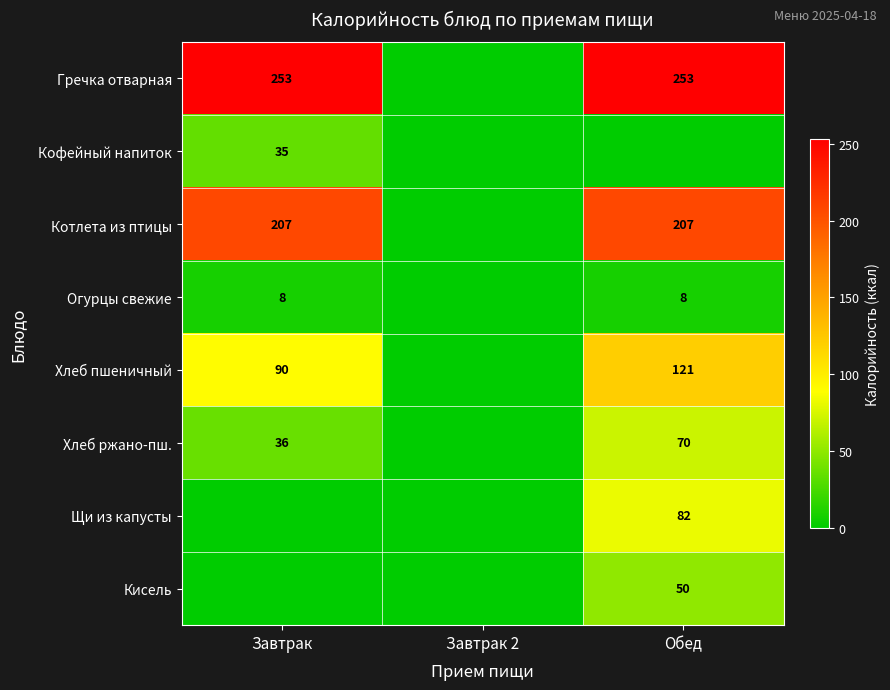

Is the value of Хлеб пшеничный at Обед greater than the value of Кисель at Обед?

Yes